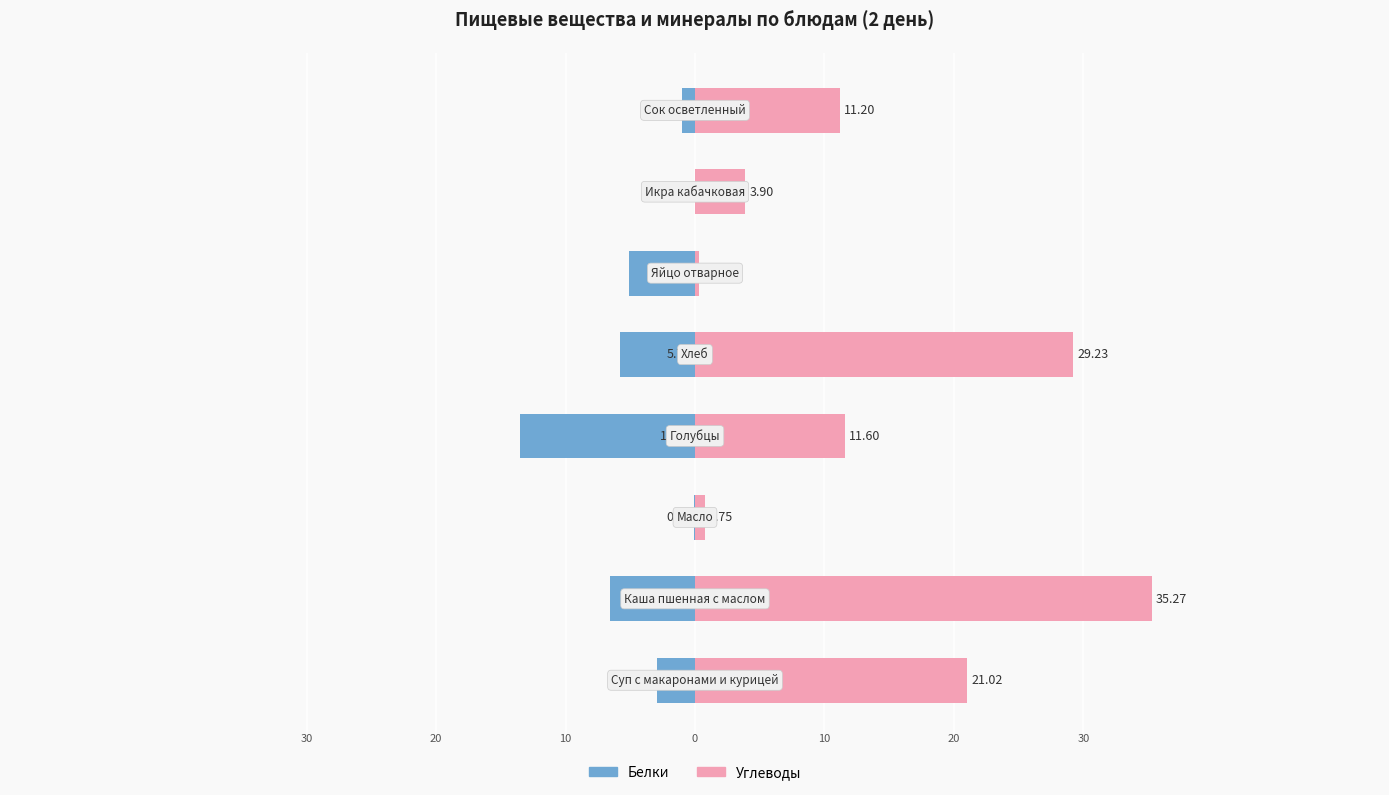

Which series has the largest total across all categories?

Углеводы